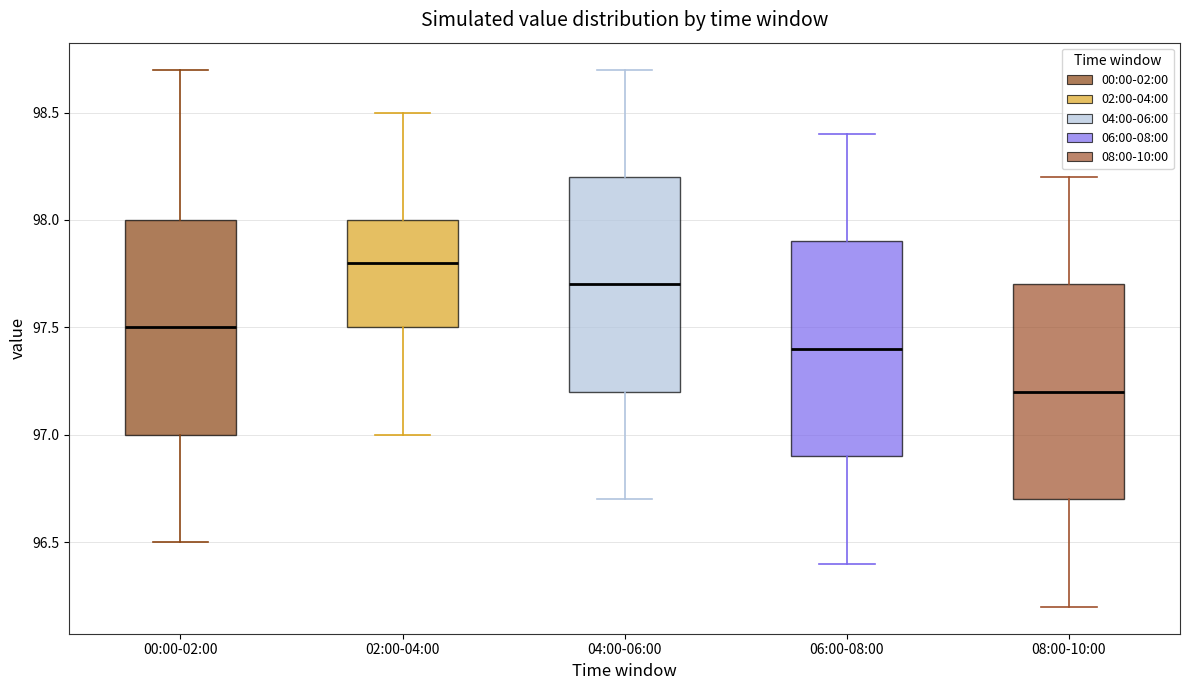

Reading left to right, read every box against the y-axis: the position of its median line, the range the box covers, and the ends of its whiskers. The values are not printed on the chart, so give them approximately, as read against the axis.

00:00-02:00: median 97.5, box 97.0 to 98.0, whiskers 96.5 to 98.7
02:00-04:00: median 97.8, box 97.5 to 98.0, whiskers 97.0 to 98.5
04:00-06:00: median 97.7, box 97.2 to 98.2, whiskers 96.7 to 98.7
06:00-08:00: median 97.4, box 96.9 to 97.9, whiskers 96.4 to 98.4
08:00-10:00: median 97.2, box 96.7 to 97.7, whiskers 96.2 to 98.2